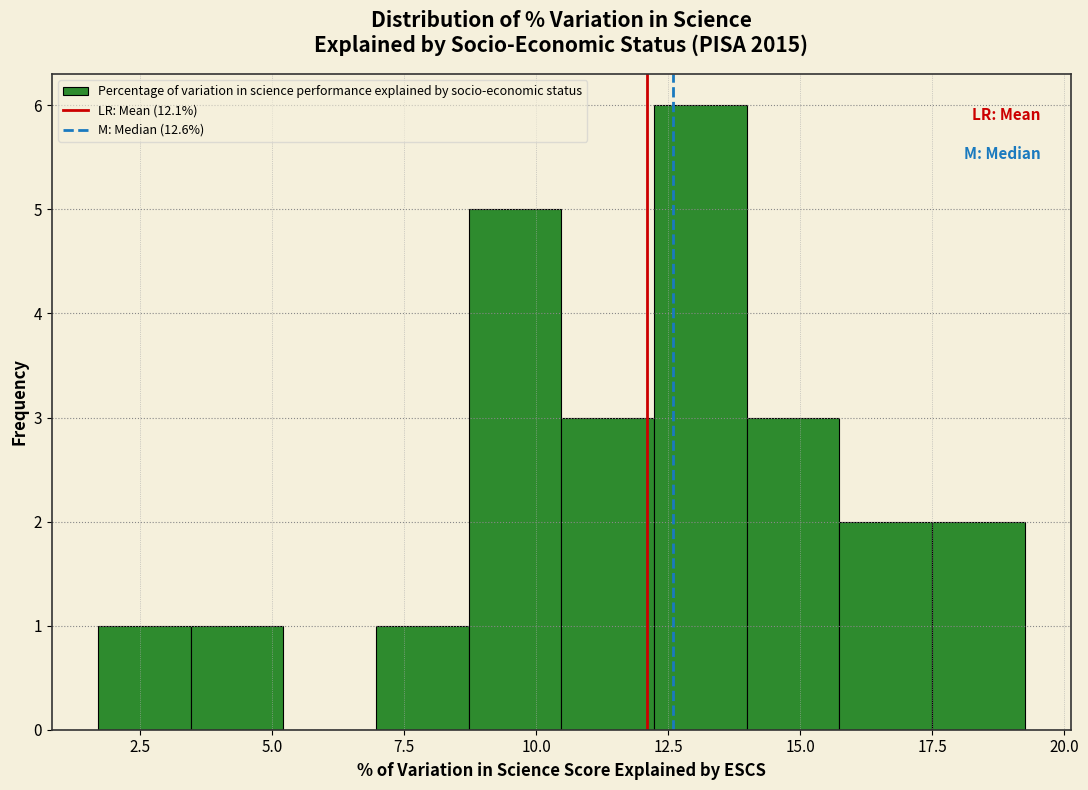

Around what value on the x-axis is the tallest bar? Give the approximate position of its centre, as read against the axis.

13.0